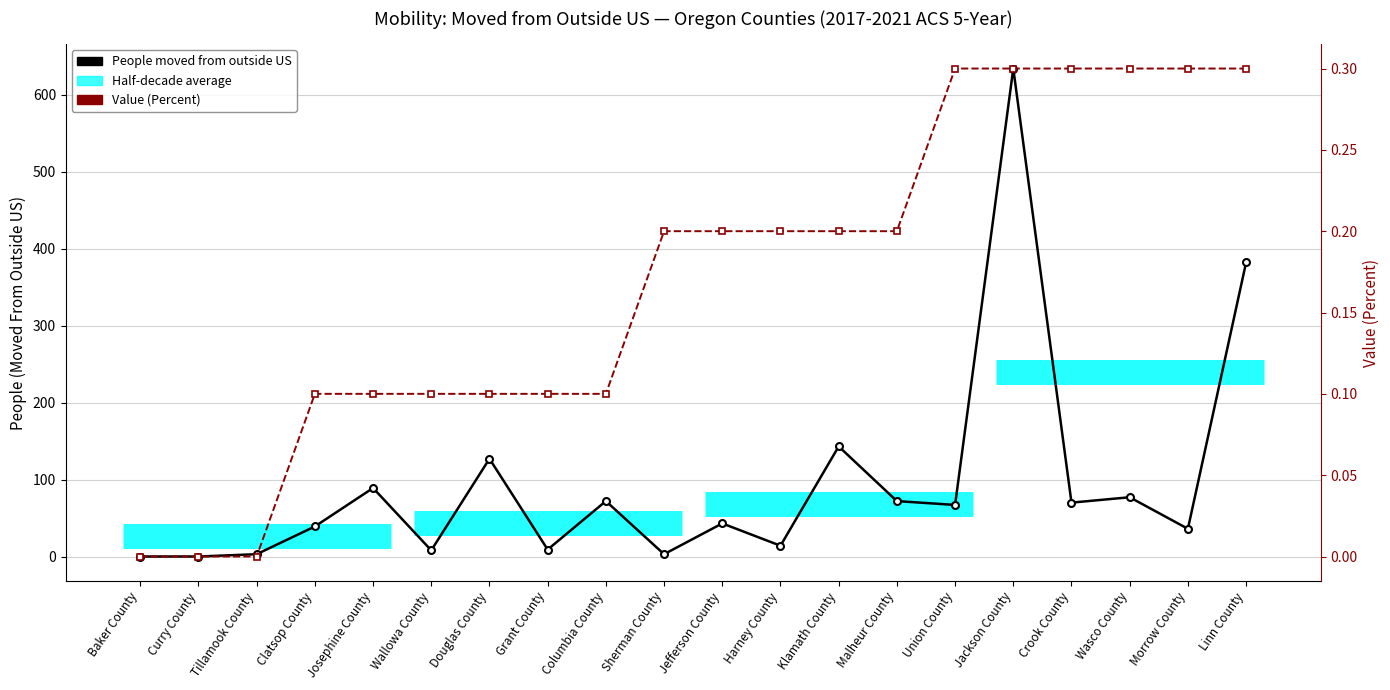

Does the chart have visible grid lines?

Yes